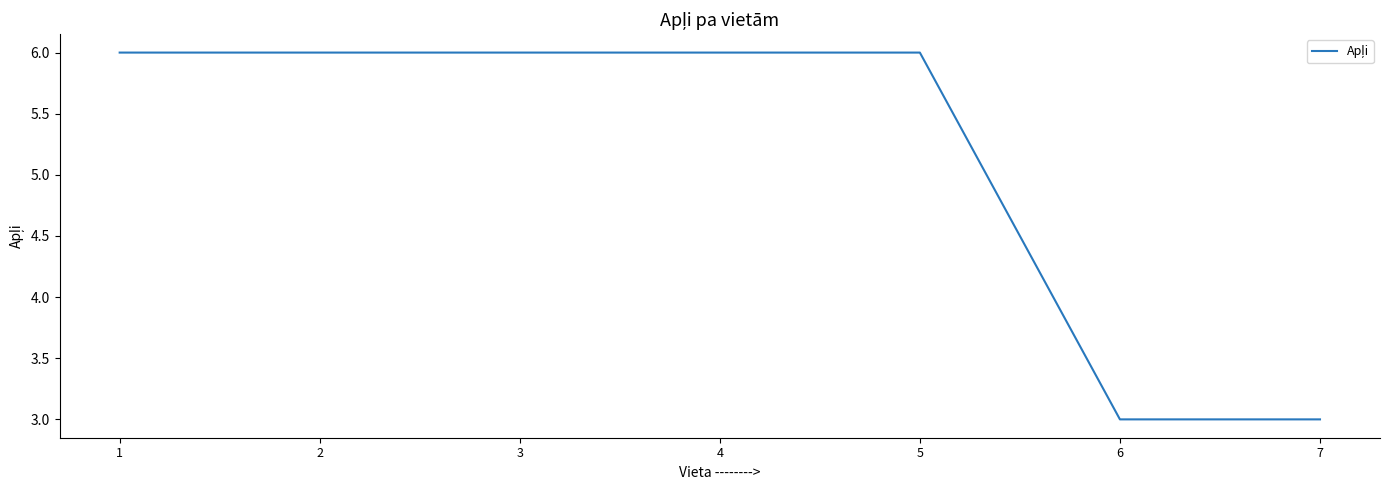

Reading left to right, list all the values displayed in this chart.

1=6	2=6	3=6	4=6	5=6	6=3	7=3